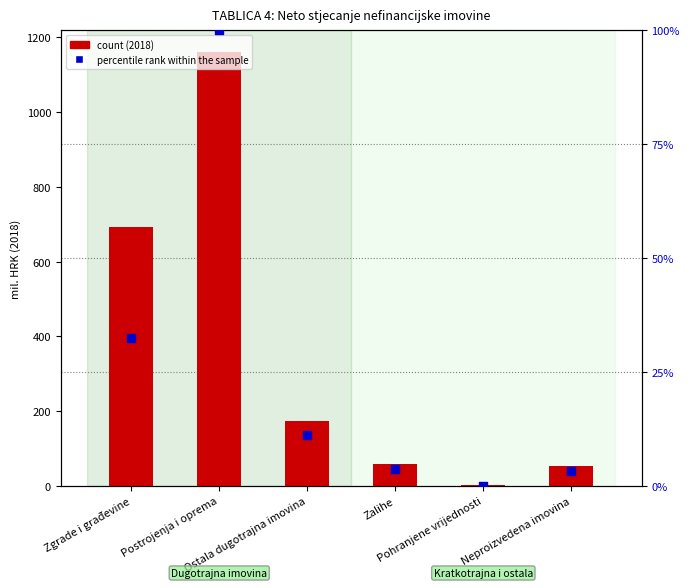

Which series has the widest spread of Y values?

count (2018, mil. HRK)